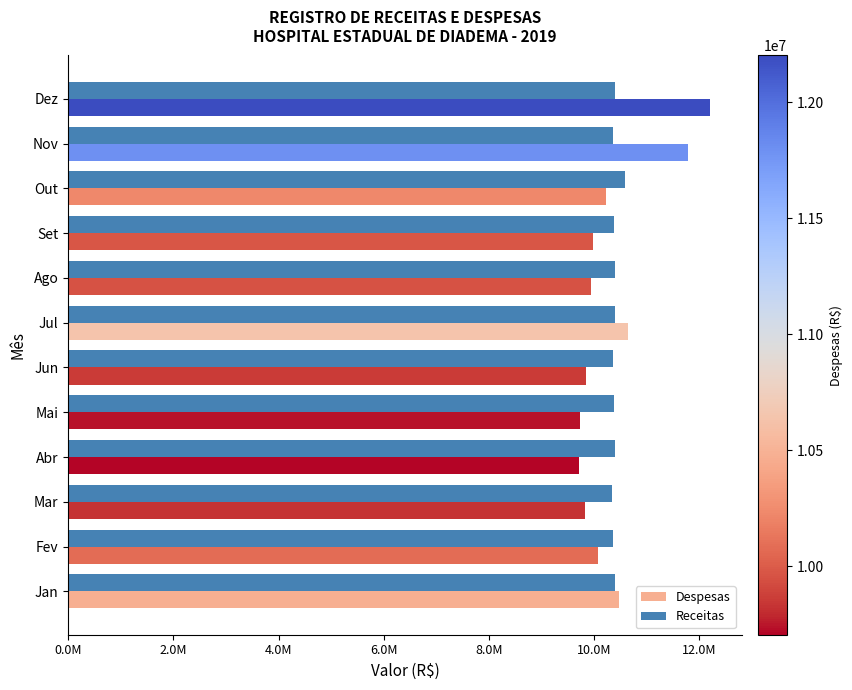

What are all the series names shown in the legend?

Despesas, Receitas